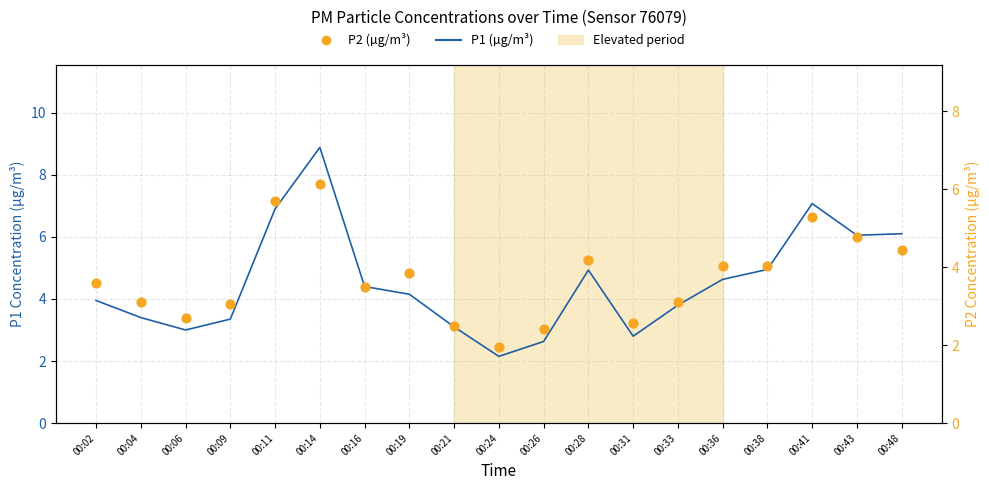

At how many categories does at least one series exceed 7?

2